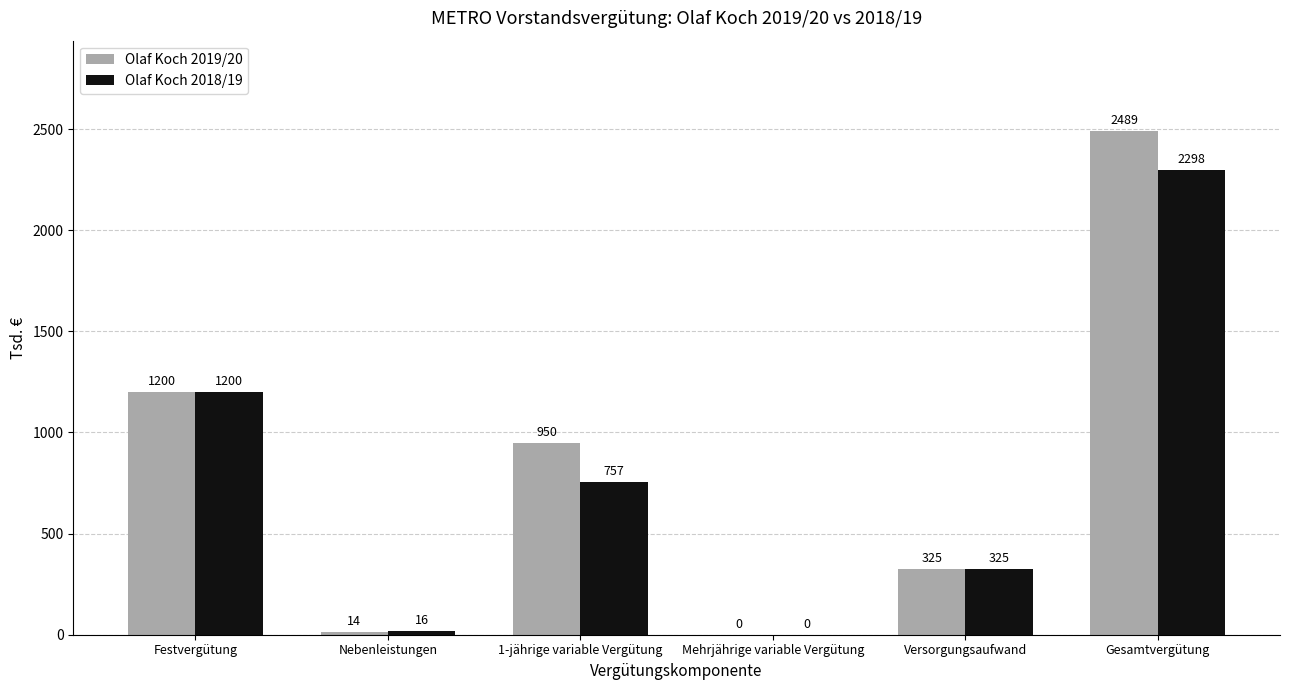

Reading right to left, transcribe all the data shown in this chart.

Olaf Koch 2019/20: Gesamtvergütung=2489	Versorgungsaufwand=325	Mehrjährige variable Vergütung=0	1-jährige variable Vergütung=950	Nebenleistungen=14	Festvergütung=1200
Olaf Koch 2018/19: Gesamtvergütung=2298	Versorgungsaufwand=325	Mehrjährige variable Vergütung=0	1-jährige variable Vergütung=757	Nebenleistungen=16	Festvergütung=1200